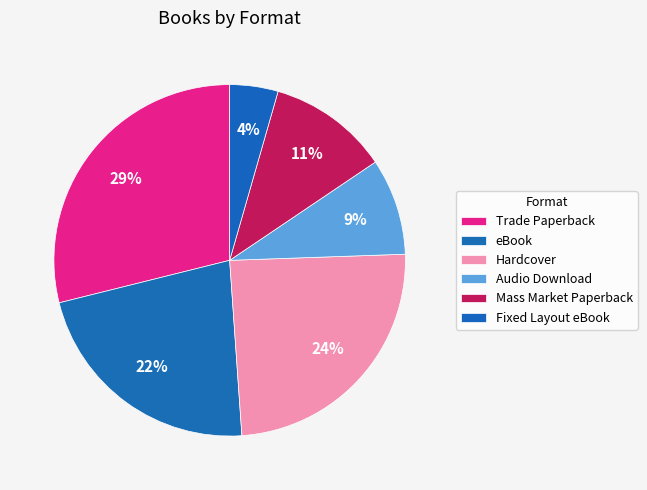

How many slices are in this pie chart?

6